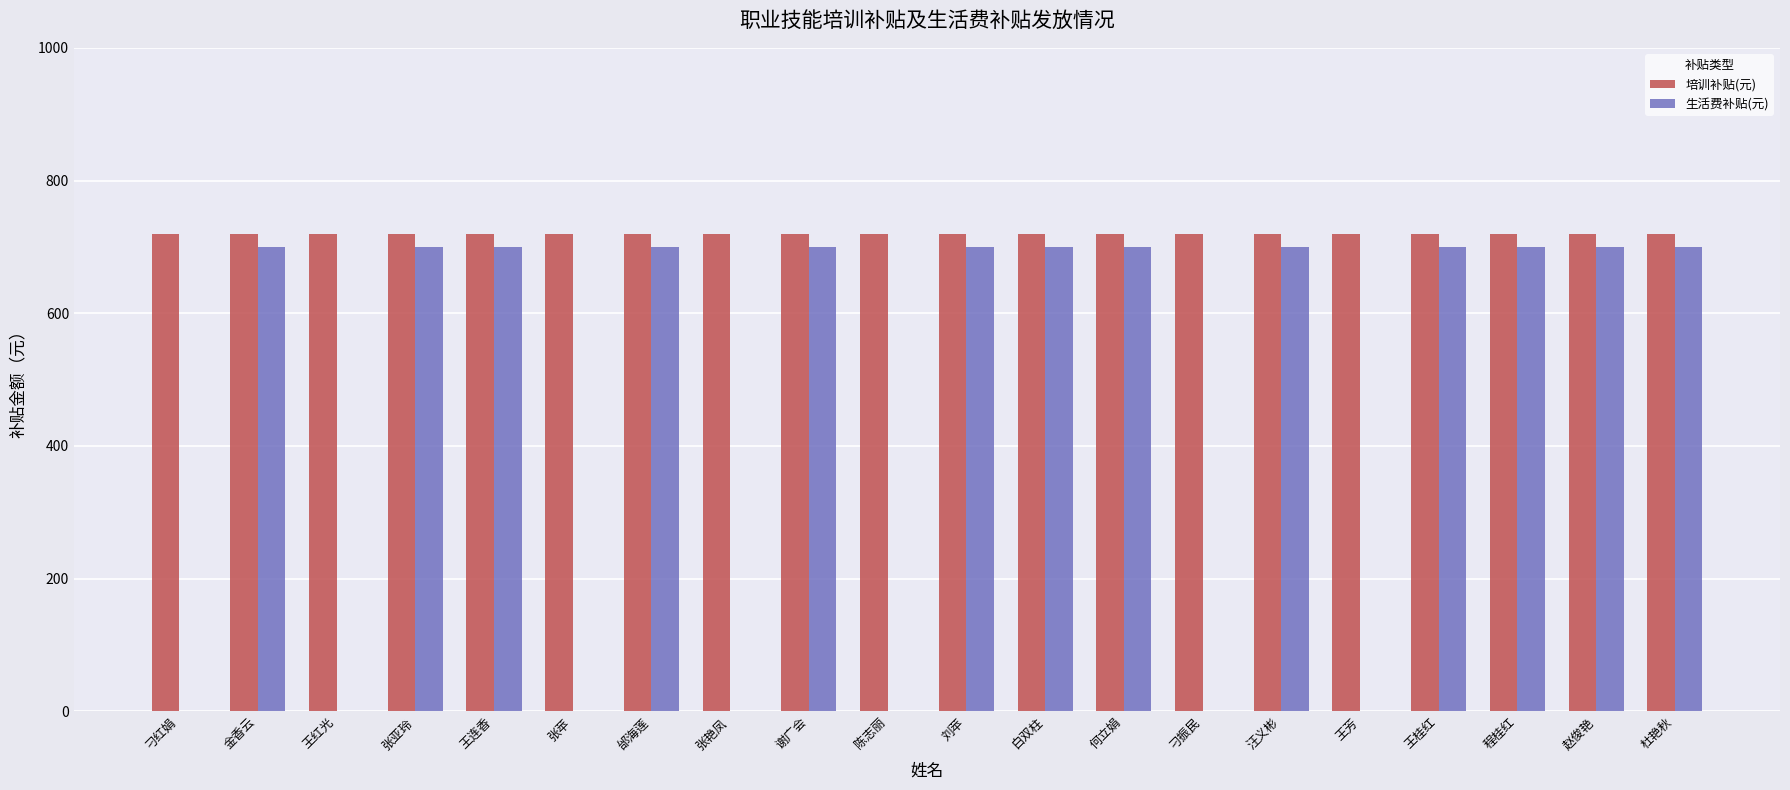

Is the value of 生活费补贴(元) at 王红光 greater than the value of 培训补贴(元) at 张亚玲?

No